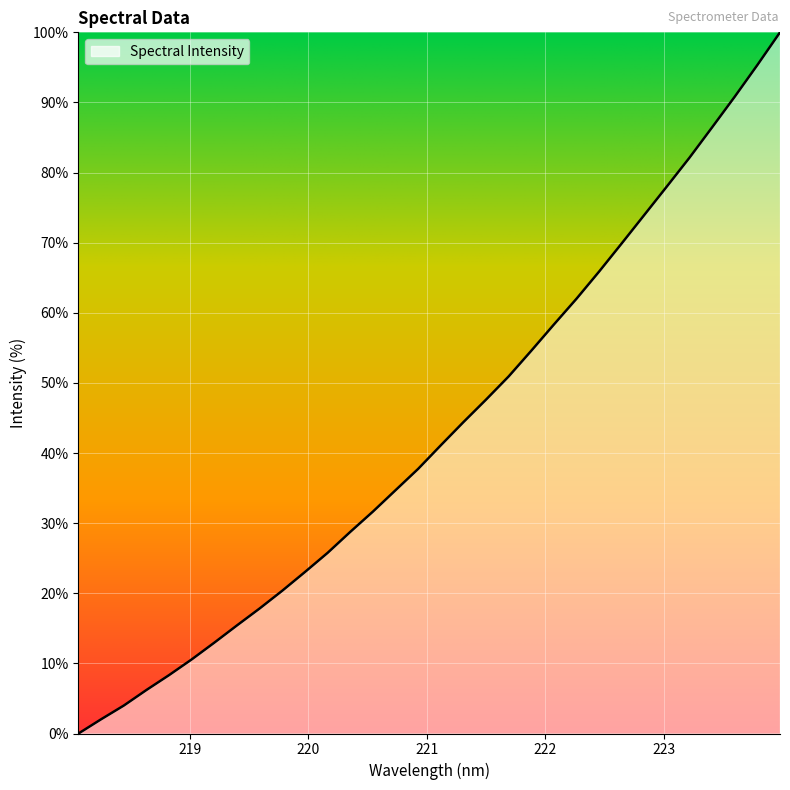

What is the difference between the maximum and minimum values?

100.0